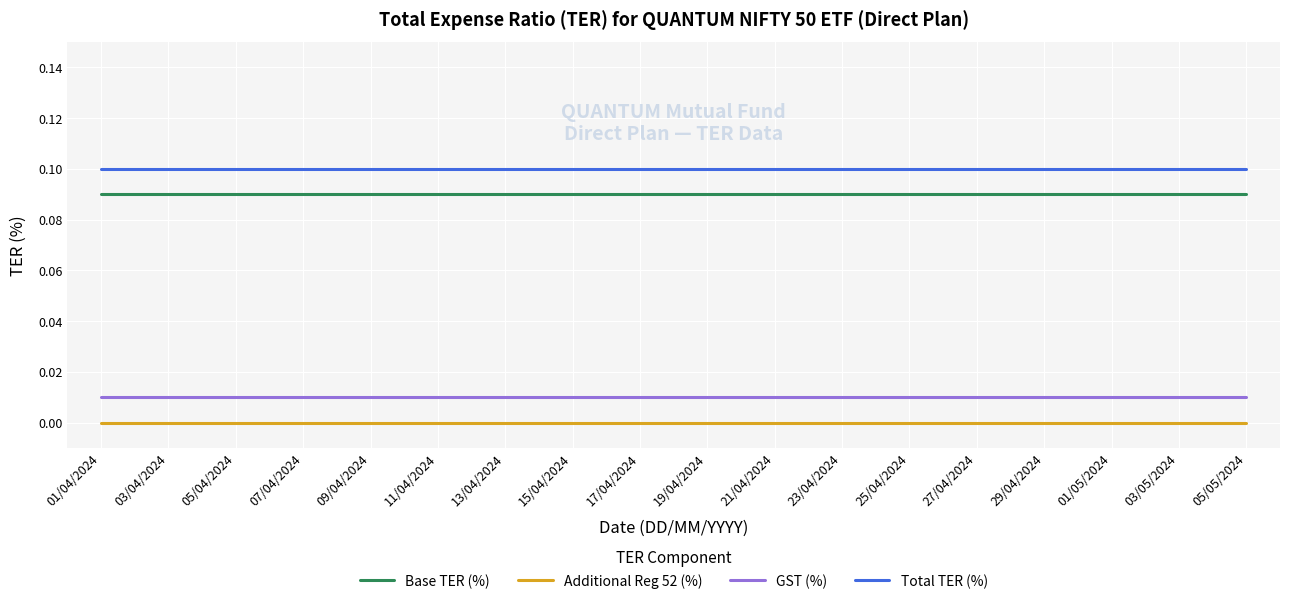

Rank the series at 03/05/2024 from lowest to highest value.

Additional Reg 52 (%), GST (%), Base TER (%), Total TER (%)